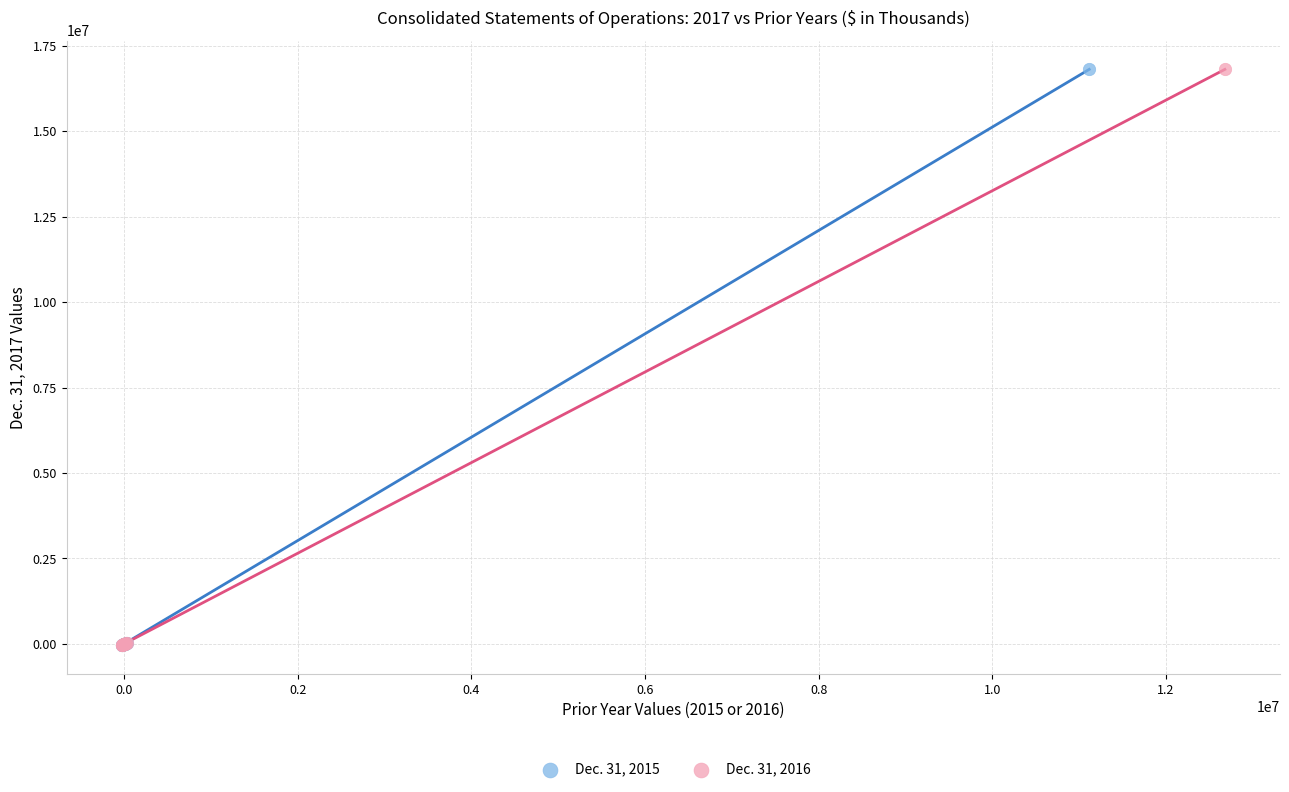

What are all the series names shown in the legend?

Dec. 31, 2015, Dec. 31, 2016